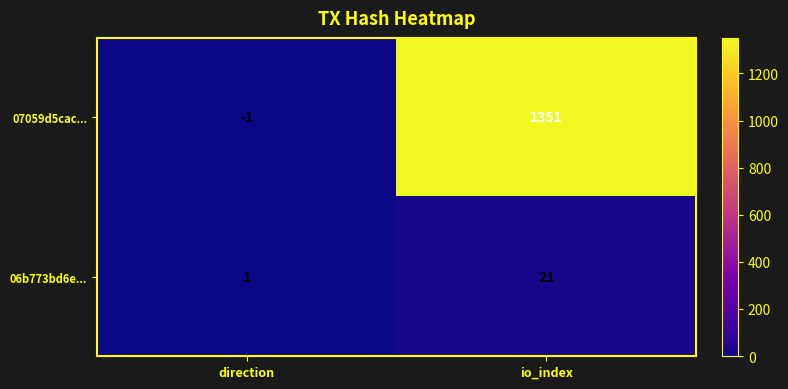

The 07059d5cac... series shows 1351 at io_index. True or false?

True